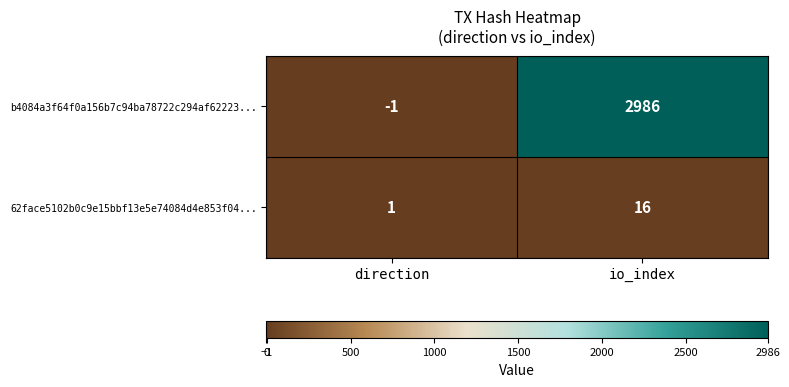

List the series in order of their overall mean, highest first.

b4084a3f64f0a156b7c94ba78722c294af62223..., 62face5102b0c9e15bbf13e5e74084d4e853f04...